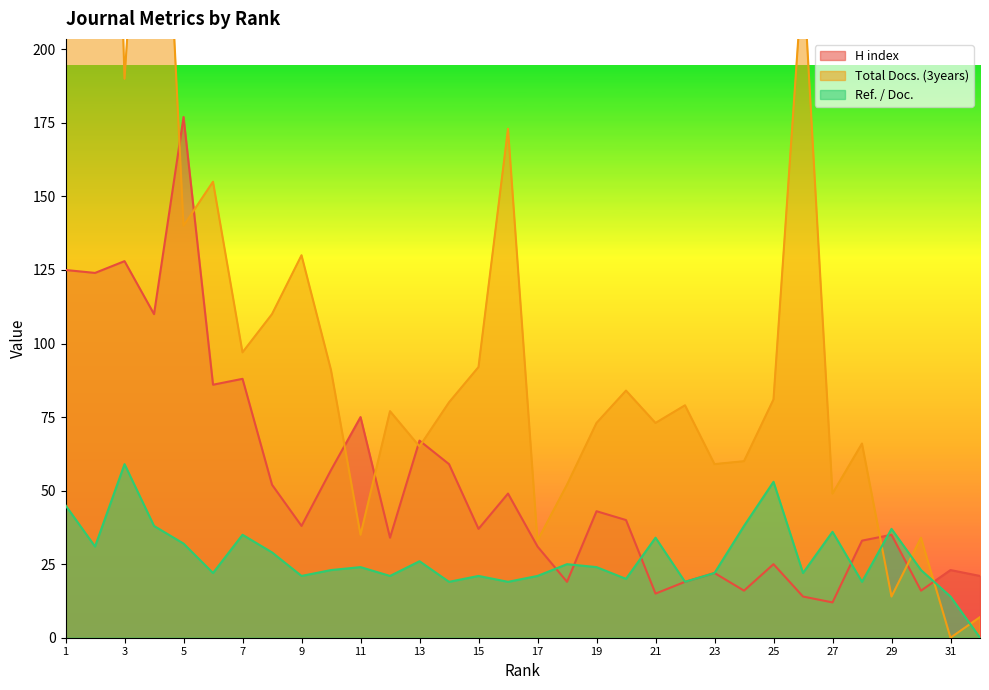

What is the sum of all Total Docs. (3years) values?

3511